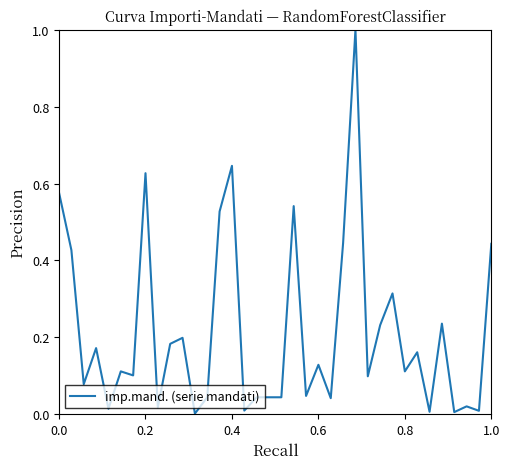

What is the difference between the maximum and minimum values?

1.0